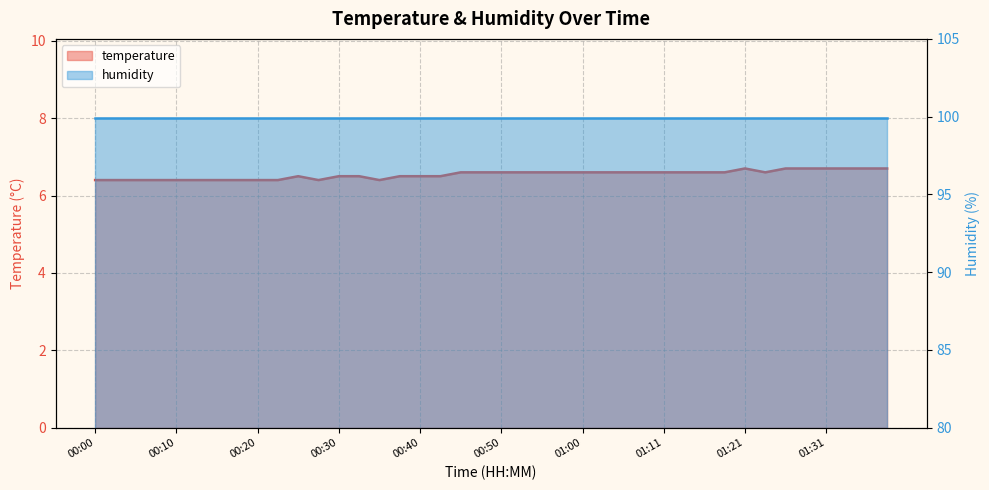

What is the approximate value at 01:18?

6.6